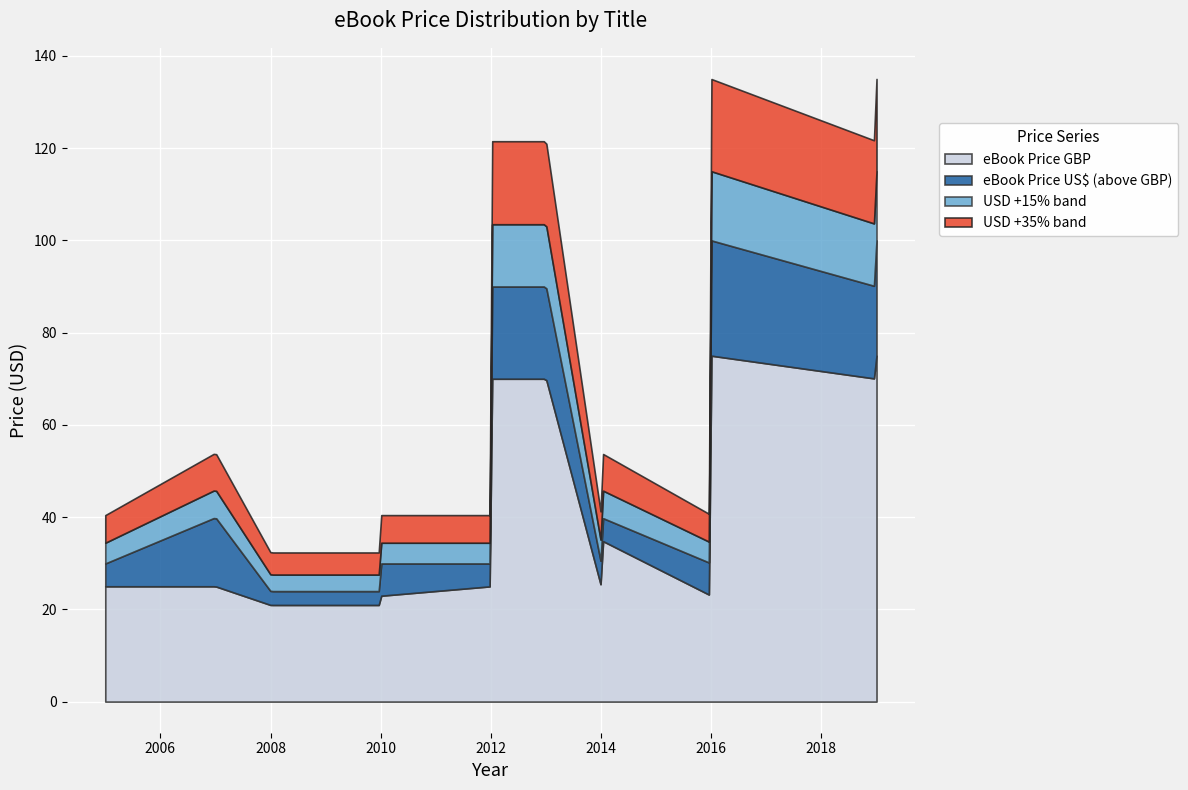

What is the maximum value for eBook Price GBP?

75.0